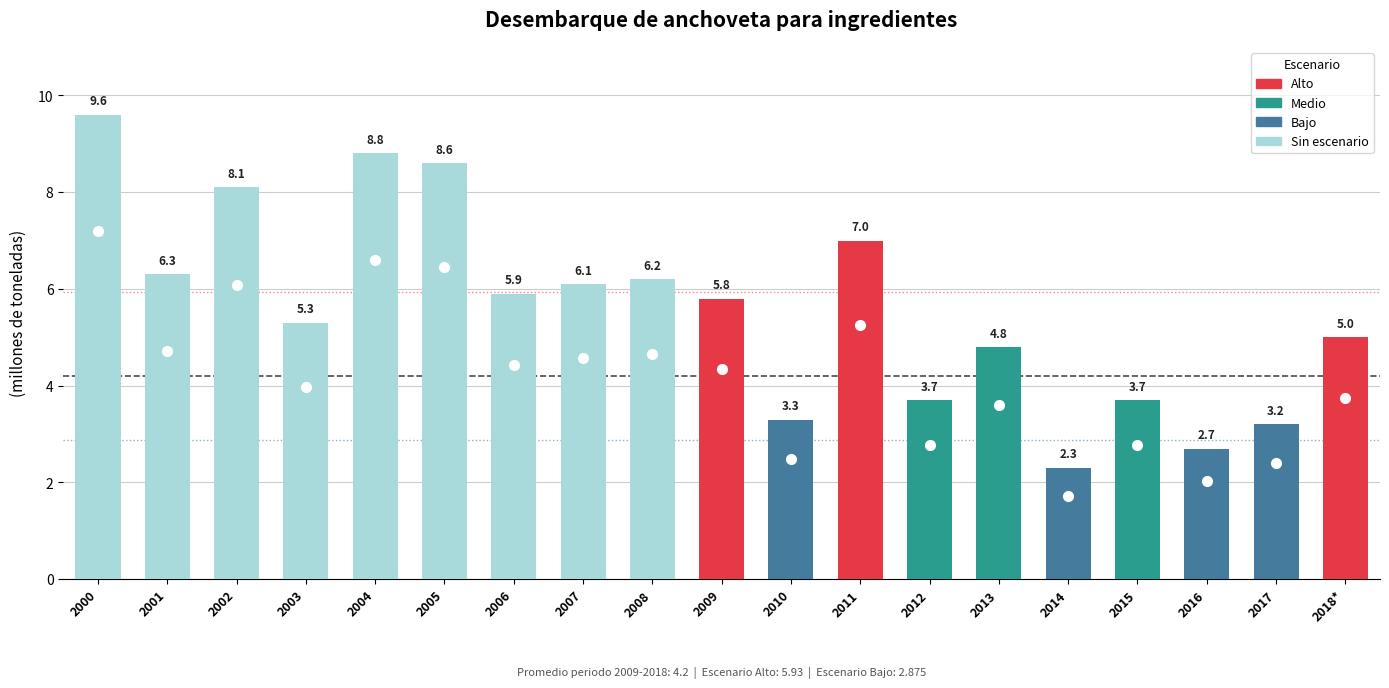

At which category does the chart reach its minimum across all series?

2014